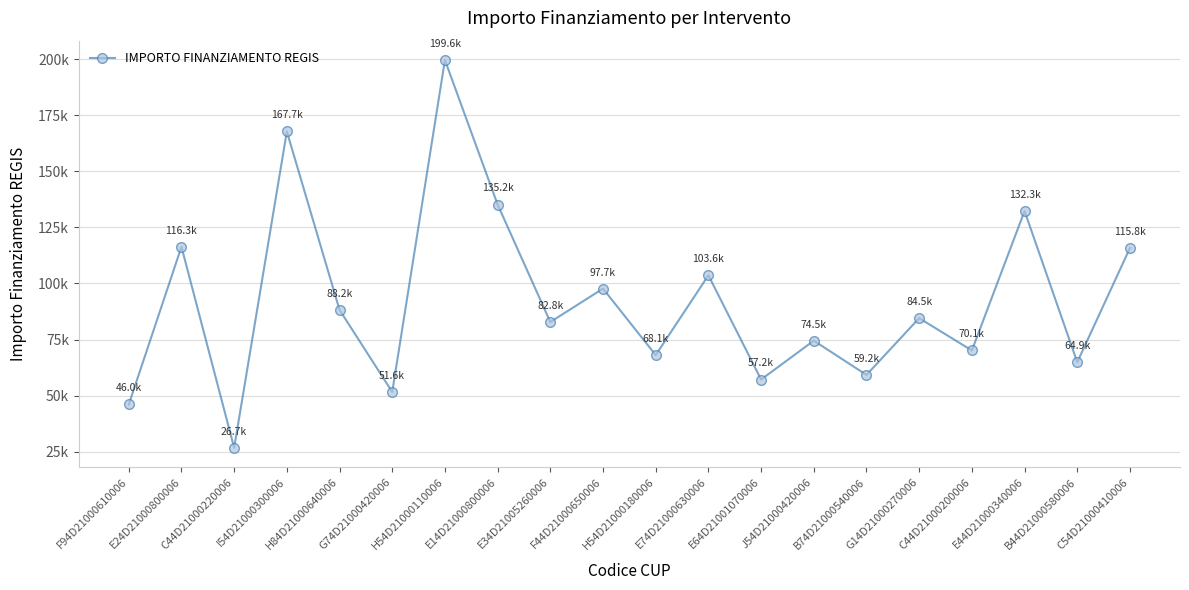

True or false: the data shows 171486.5 at F44D21000650006.

False